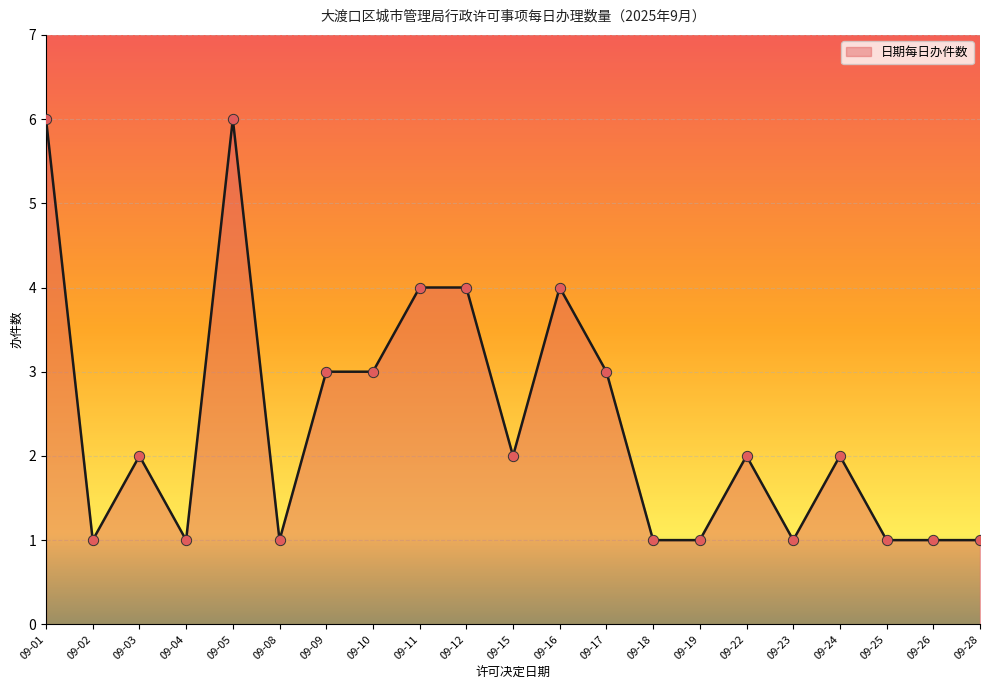

What is the ratio of the value at 09-01 to the value at 09-19?

6.0